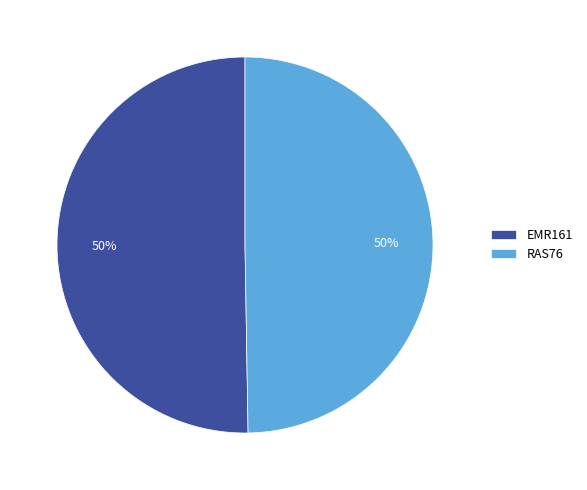

Is it true that EMR161 is 50% of the pie?

True